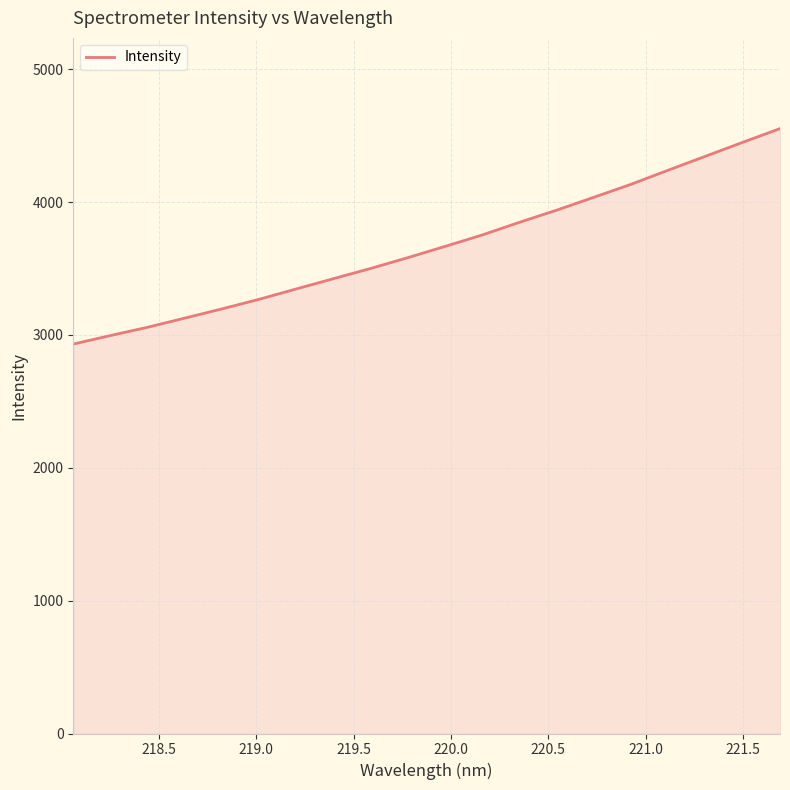

What is the minimum value shown in the chart?

2931.6